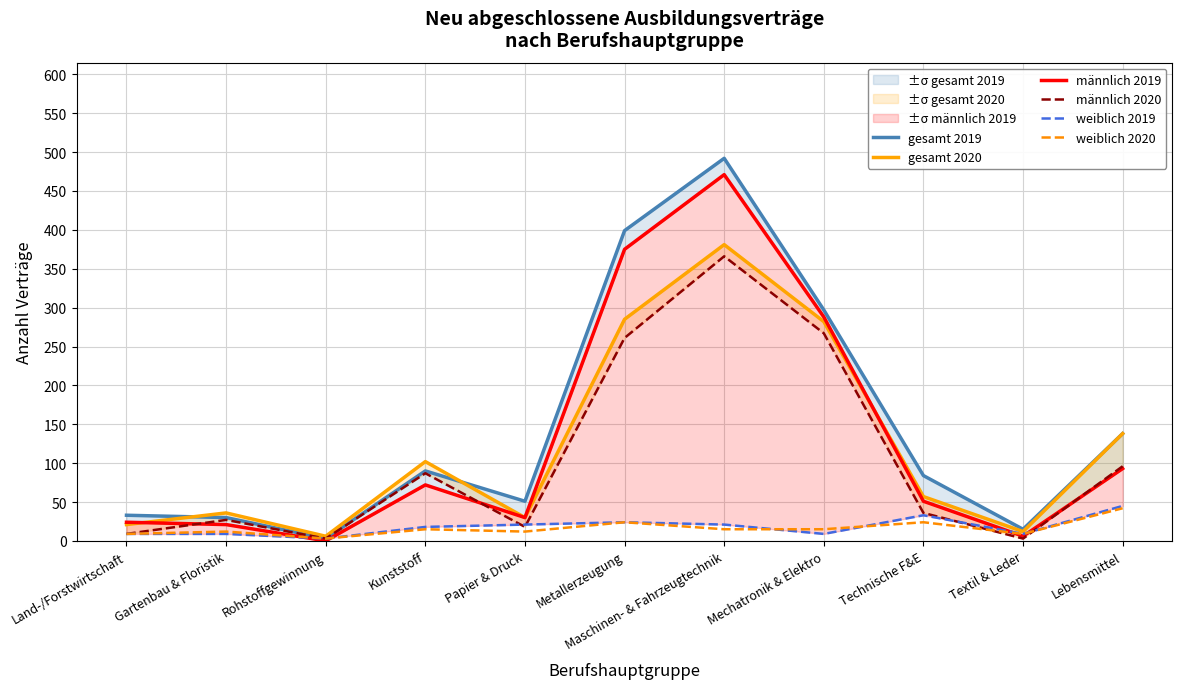

Between Maschinen- & Fahrzeugtechnik and Mechatronik & Elektro, which series saw the biggest shift?

gesamt 2019